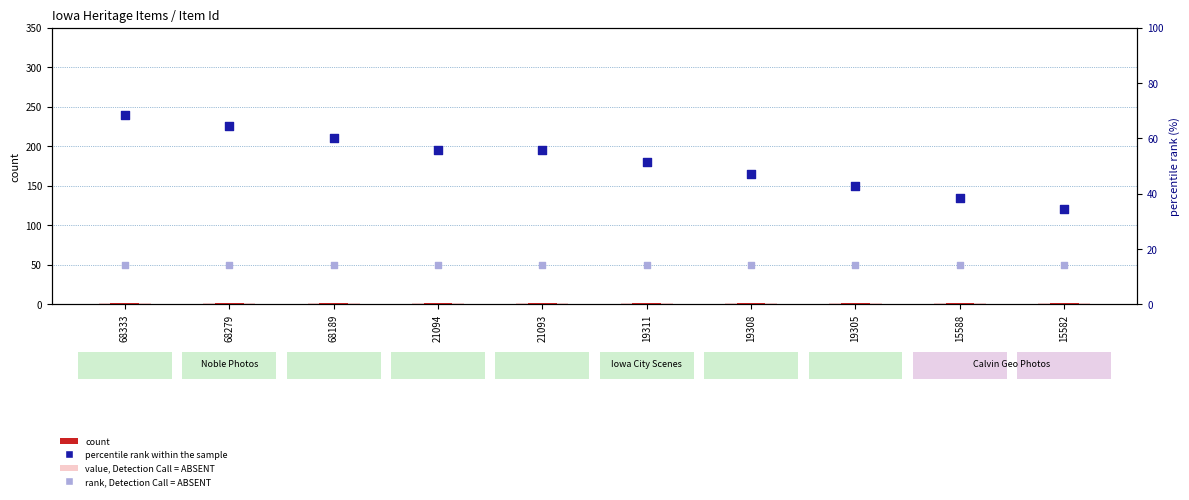

Which series has the largest total across all categories?

percentile rank within the sample